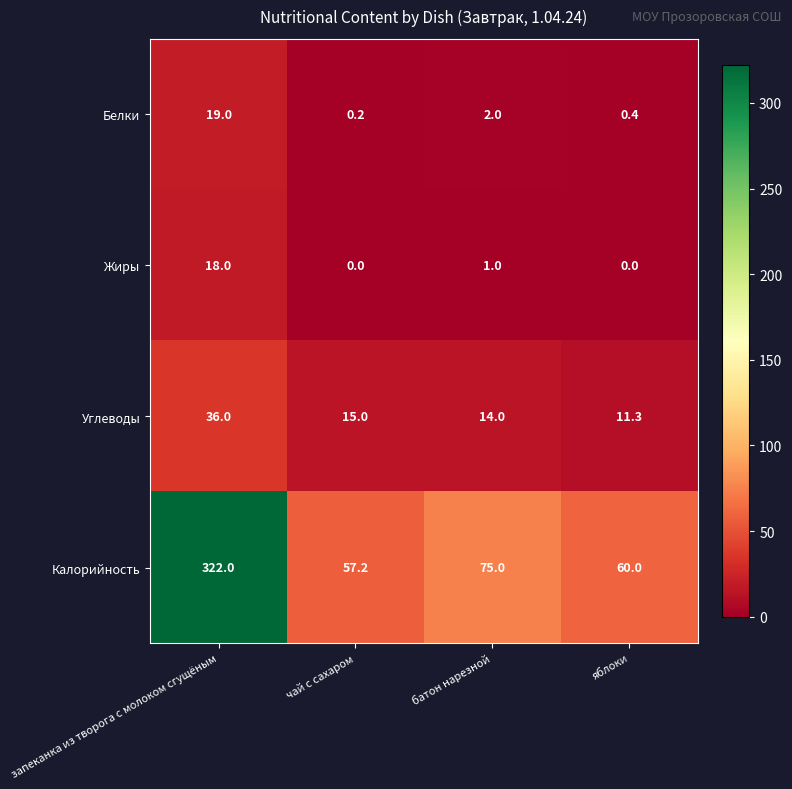

How many positive values does the Жиры series have?

2